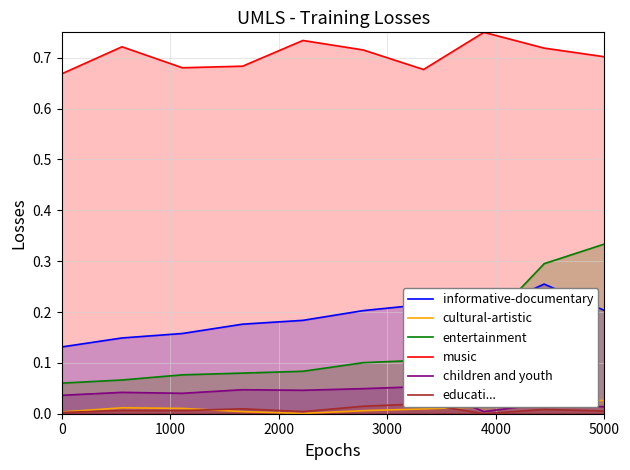

Reading left to right, list all the values displayed in this chart.

informative-documentary: 0.1	0.1	0.2	0.2	0.2	0.2	0.2	0.2	0.3	0.2
cultural-artistic: 0.0	0.0	0.0	0.0	0.0	0.0	0.0	0.0	0.0	0.0
entertainment: 0.1	0.1	0.1	0.1	0.1	0.1	0.1	0.2	0.3	0.3
music: 0.7	0.7	0.7	0.7	0.7	0.7	0.7	0.8	0.7	0.7
children and youth: 0.0	0.0	0.0	0.0	0.0	0.0	0.1	0.0	0.0	0.0
educati...: 0.0	0.0	0.0	0.0	0.0	0.0	0.0	0.0	0.0	0.0